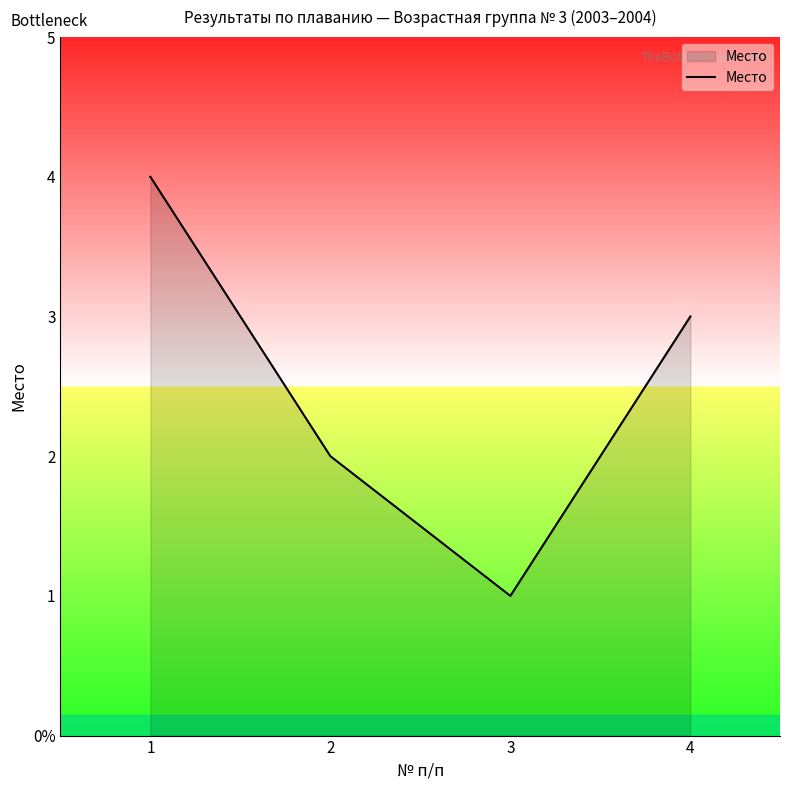

Reading left to right, what are all the values shown in this chart?

1=4	2=2	3=1	4=3